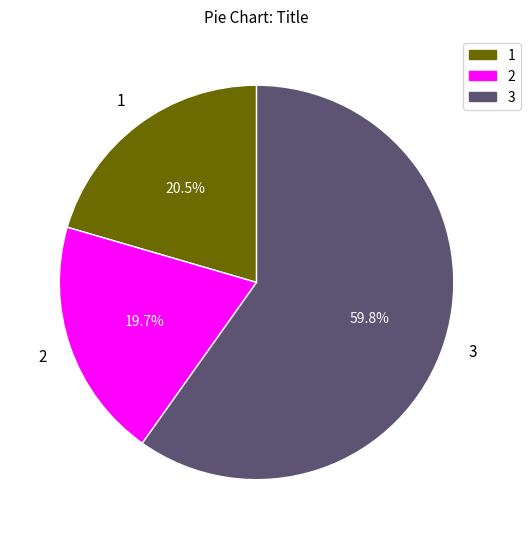

Rank the categories by value from lowest to highest.

2, 1, 3